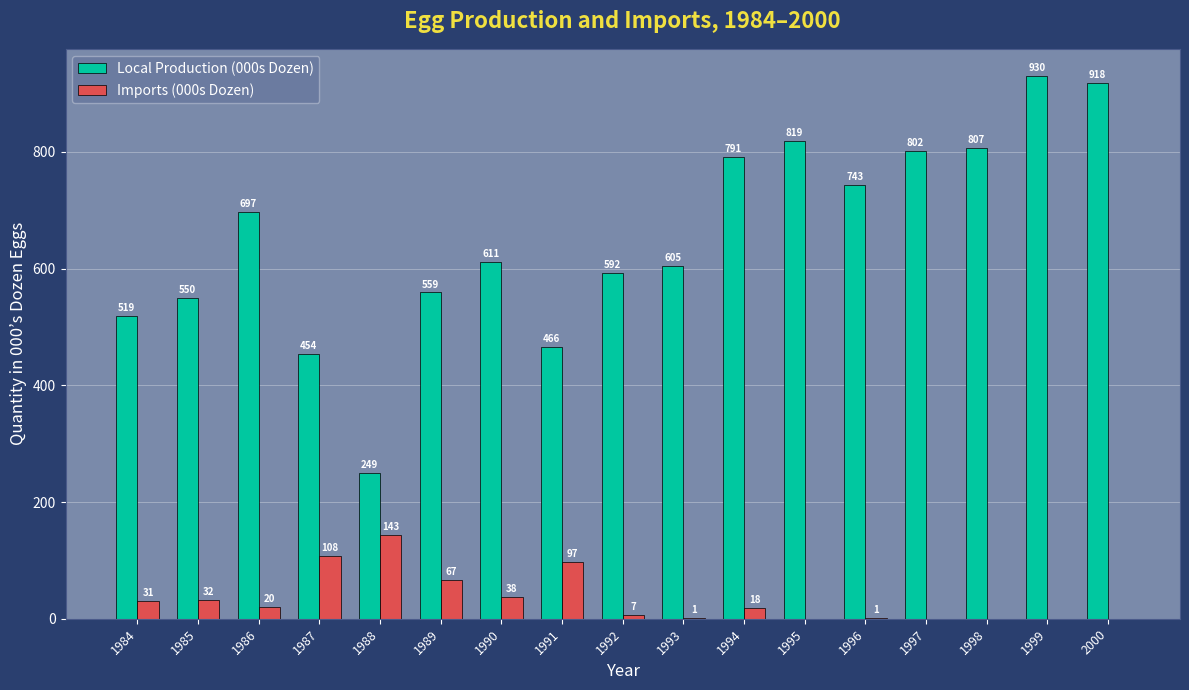

Count the number of data series in this chart.

2